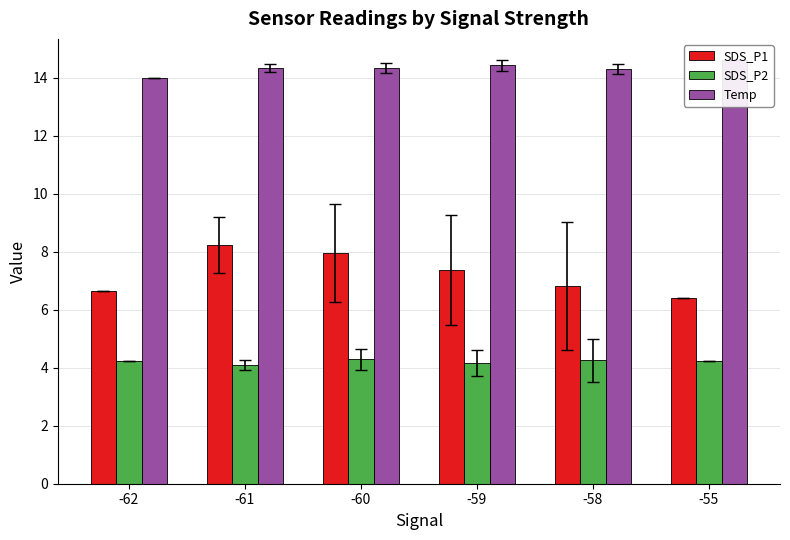

Which has a higher value, -60 or -61?

-61